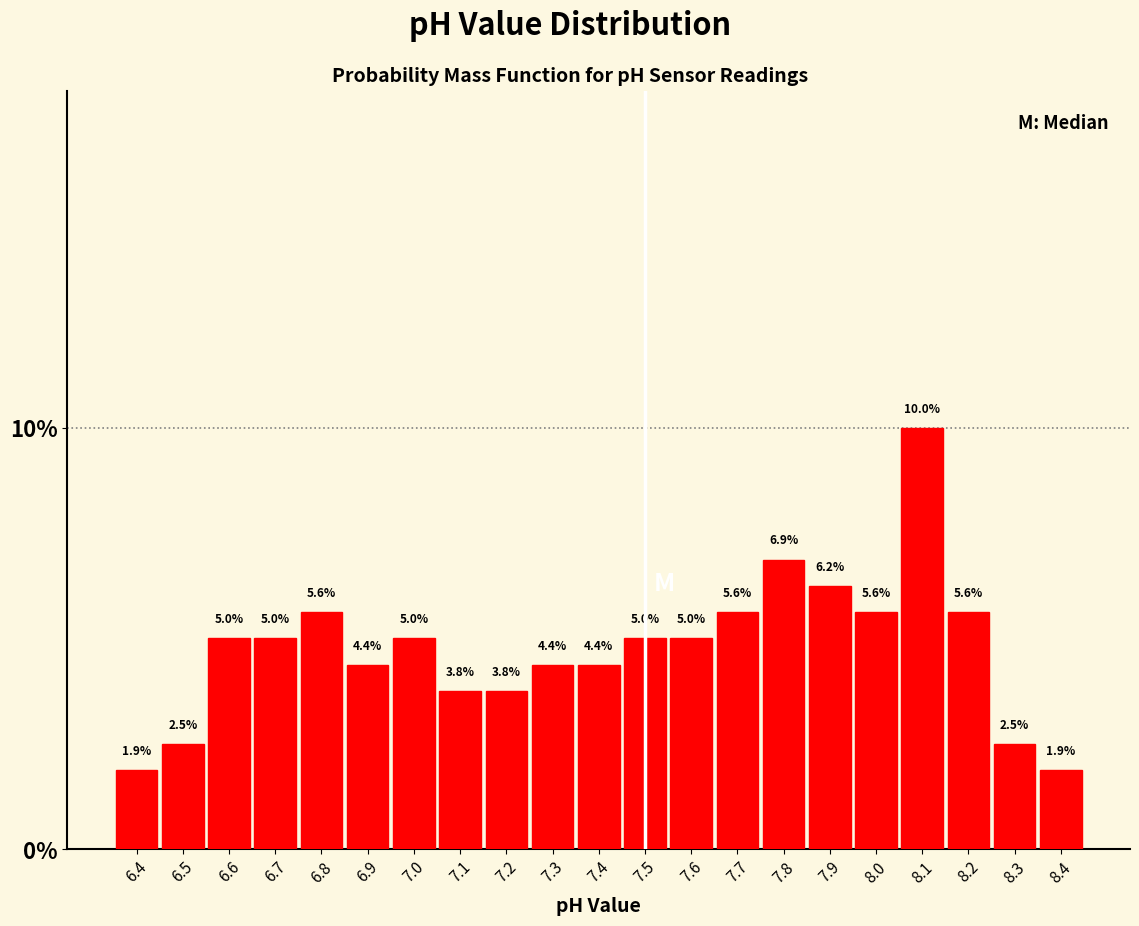

Reading left to right, transcribe this chart: for each bar, give the range it covers on the x-axis and its height.

6.35 to 6.45: 1.9
6.45 to 6.55: 2.5
6.55 to 6.65: 5.0
6.65 to 6.75: 5.0
6.75 to 6.85: 5.6
6.85 to 6.95: 4.4
6.95 to 7.05: 5.0
7.05 to 7.15: 3.8
7.15 to 7.25: 3.8
7.25 to 7.35: 4.4
7.35 to 7.45: 4.4
7.45 to 7.55: 5.0
7.55 to 7.65: 5.0
7.65 to 7.75: 5.6
7.75 to 7.85: 6.9
7.85 to 7.95: 6.2
7.95 to 8.05: 5.6
8.05 to 8.15: 10.0
8.15 to 8.25: 5.6
8.25 to 8.35: 2.5
8.35 to 8.45: 1.9